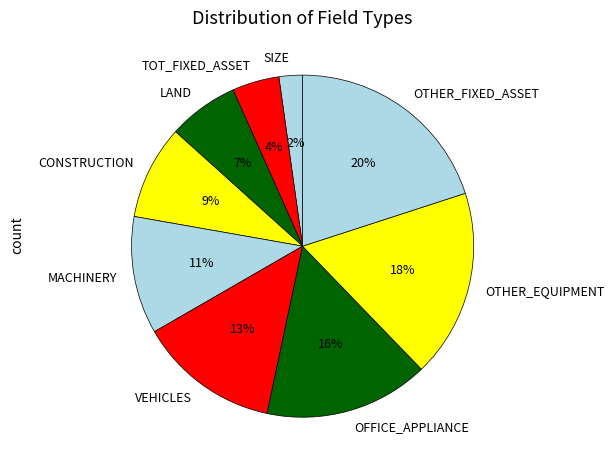

What is the largest slice in the pie chart?

OTHER_FIXED_ASSET